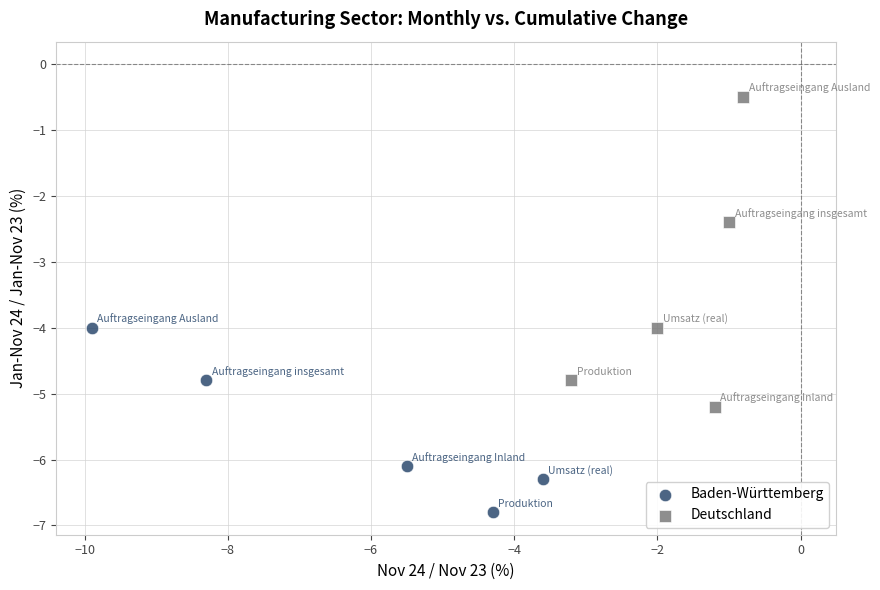

Which series has the largest Y range (max minus min)?

Deutschland